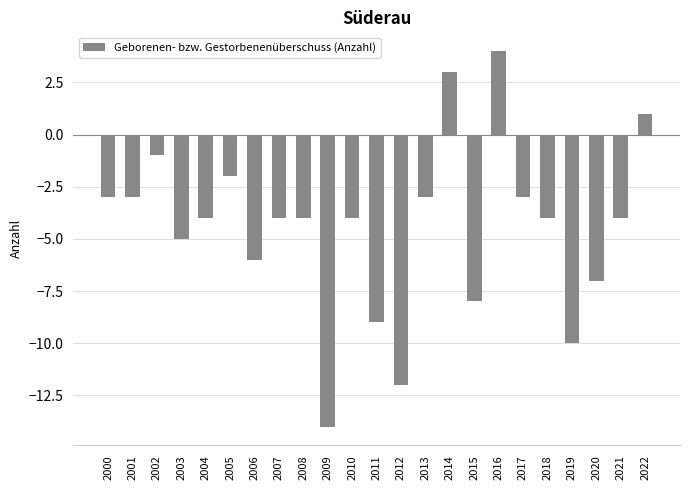

What is the sum of the values at 2013 and 2019?

-13